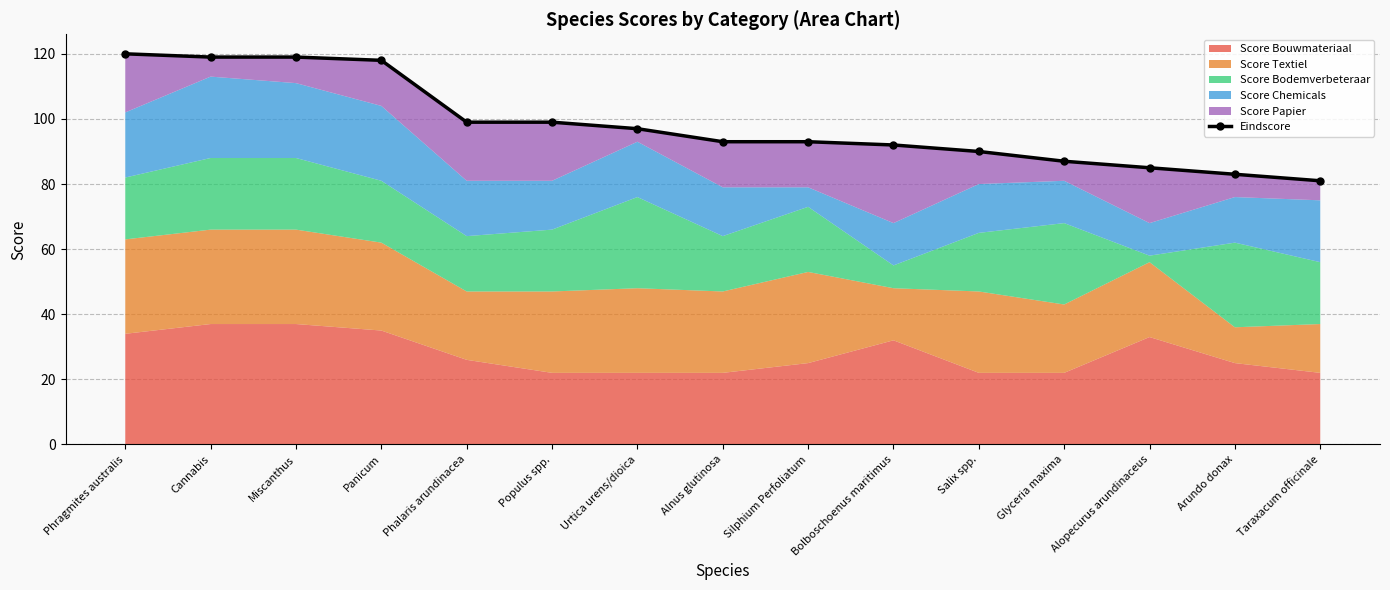

What is the label of the 9th point from the left?

Silphium Perfoliatum